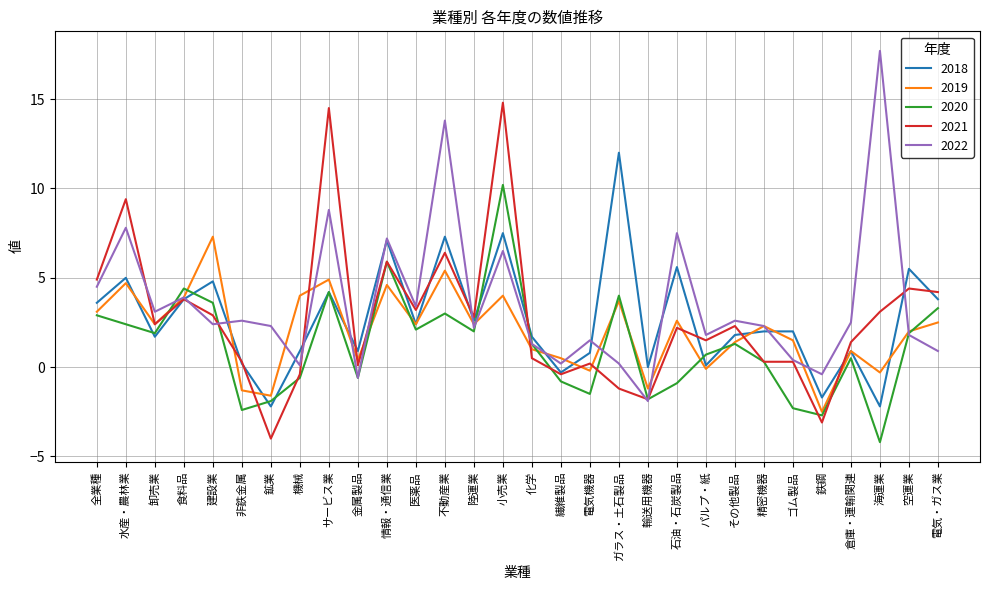

How many values in 2019 are above zero?

23